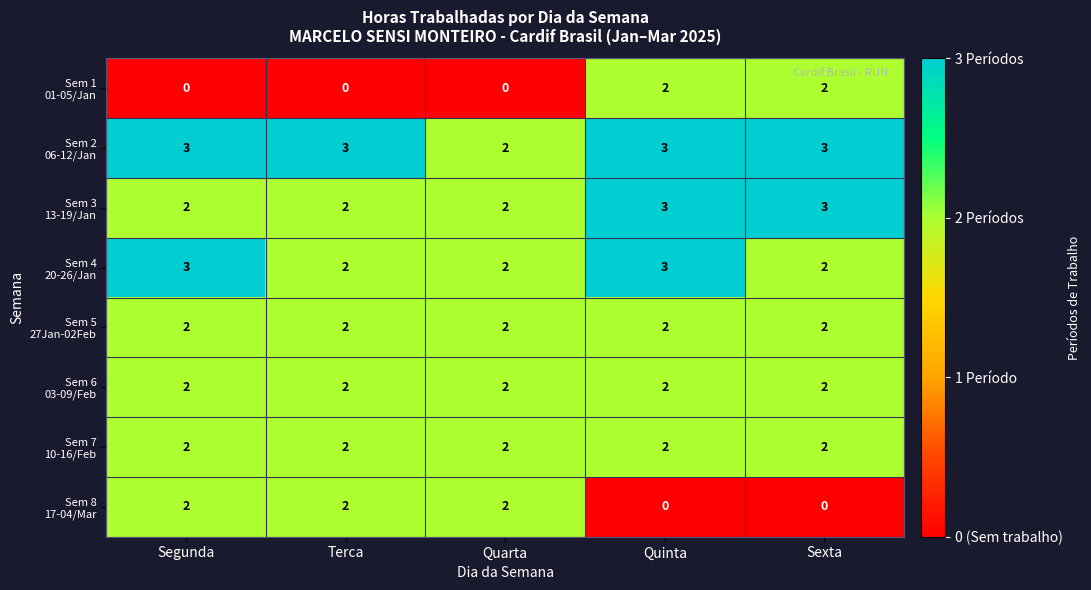

What is the maximum value shown in the chart?

3